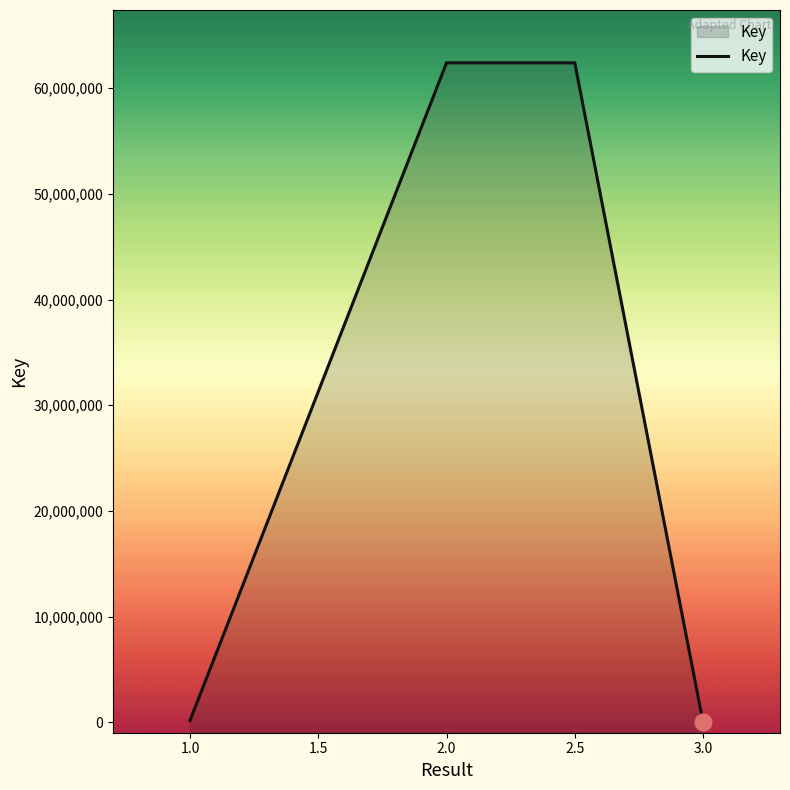

What is the difference between the values at 2.0 and 1.0?

62248408